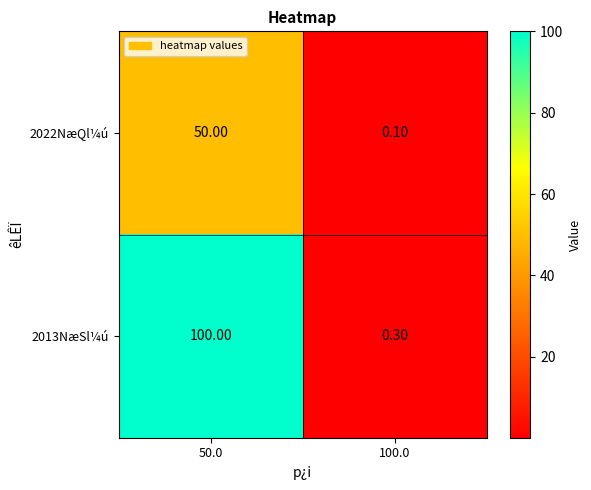

Which series has the largest range (max minus min)?

2013NæSl¼ú